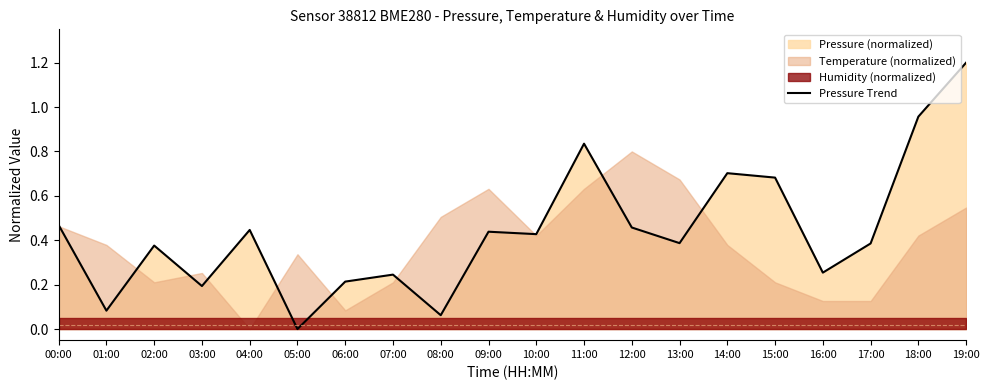

How many interior local valleys (lower than both neighbors) does the data have?

7